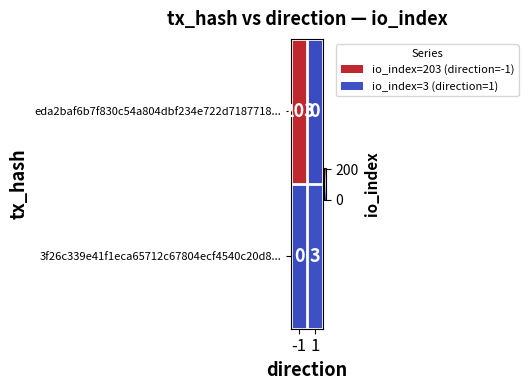

The value of eda2baf6b7f830c54a804dbf234e722d7187718... at 1 is 120. True or false?

False